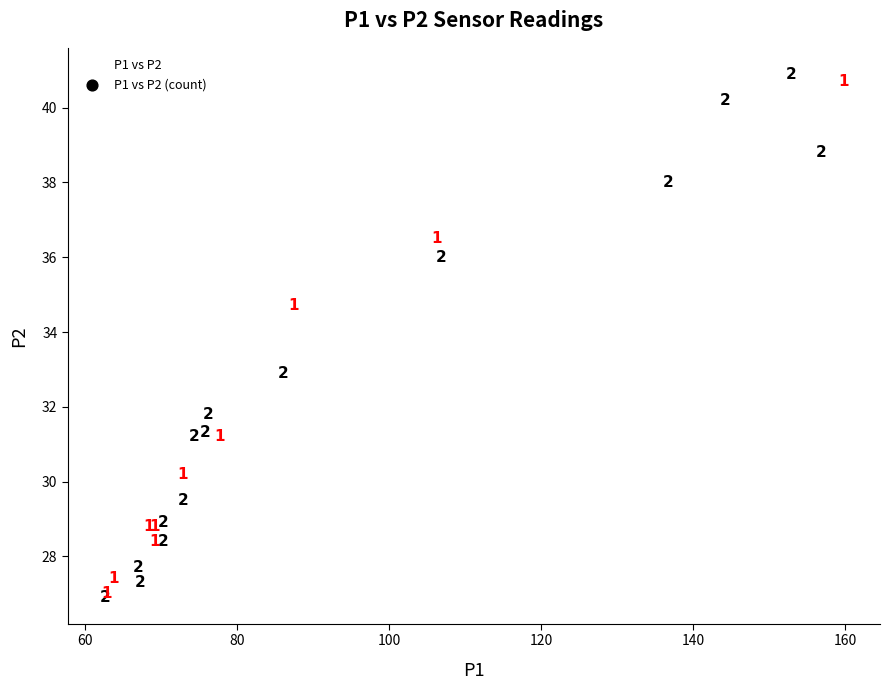

What Y value in the scatter plot is closest to 33?

32.9